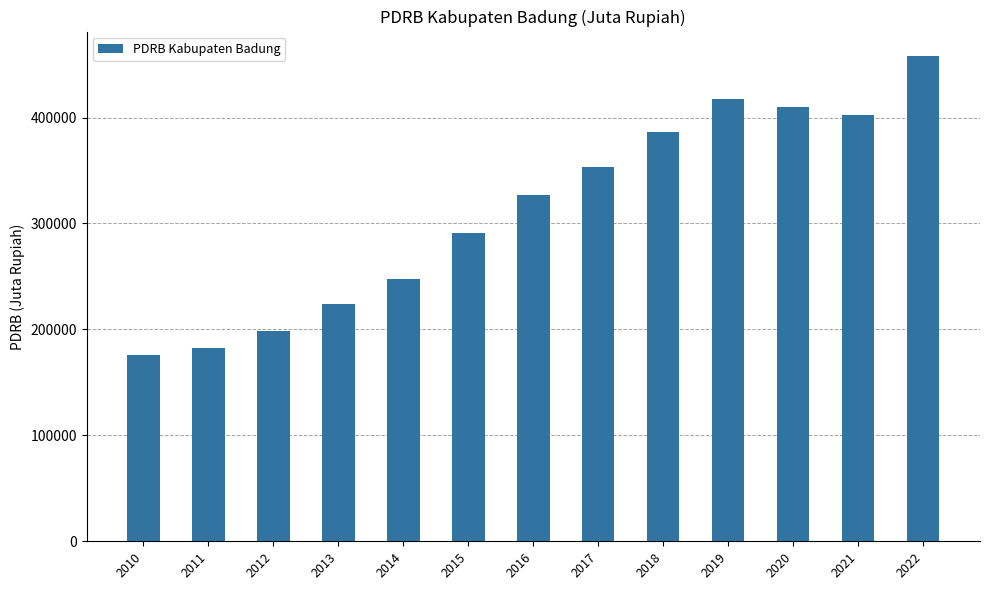

What is the value of the 4th bar from the left?

224185.5